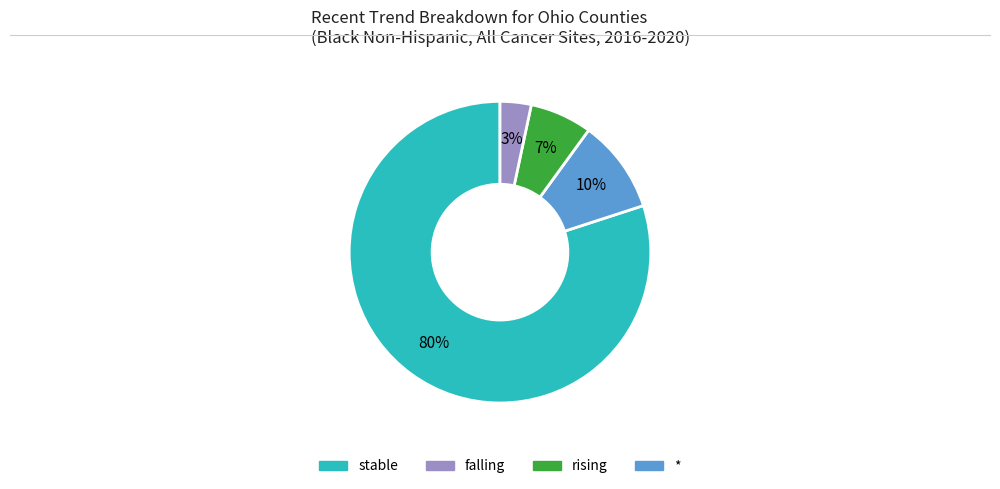

How many slices are in this pie chart?

4